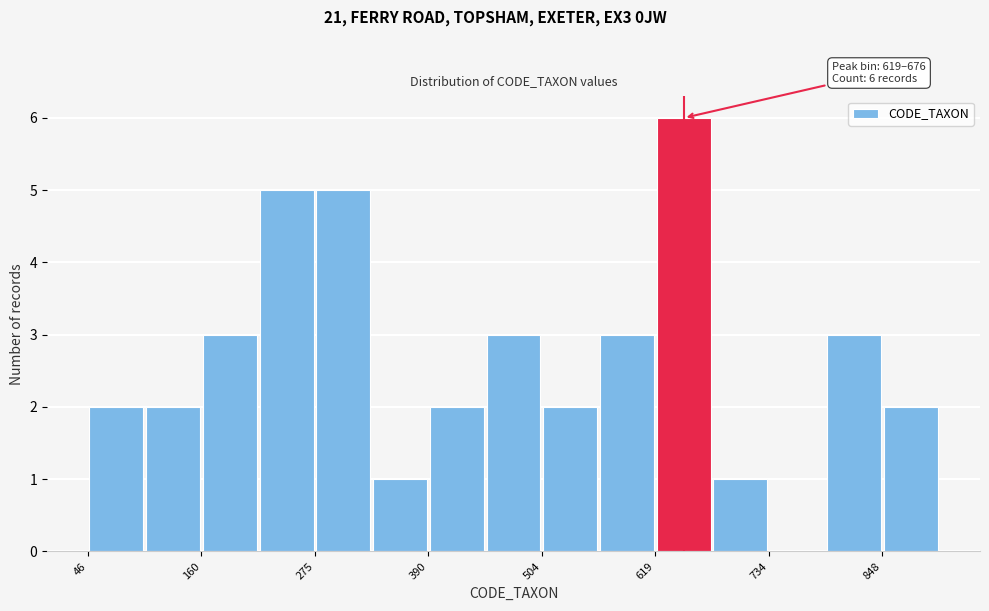

Around what value on the x-axis is the tallest bar? Give the approximate position of its centre, as read against the axis.

640